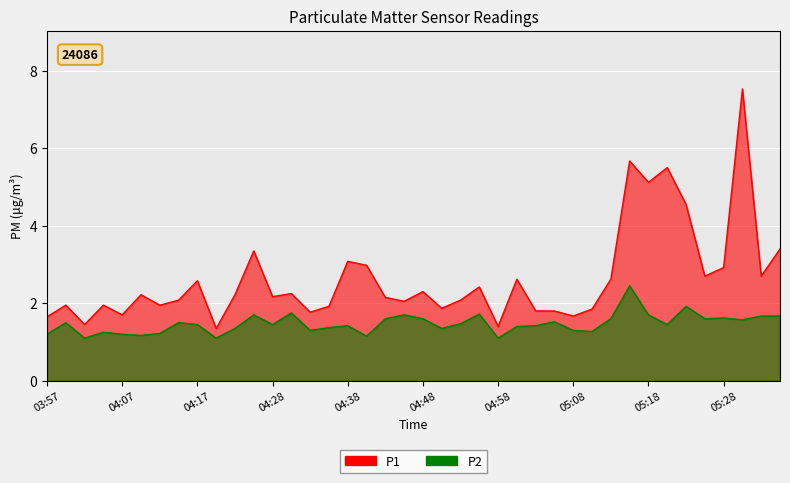

What is the spread (max minus min) of values at 05:13?

1.0